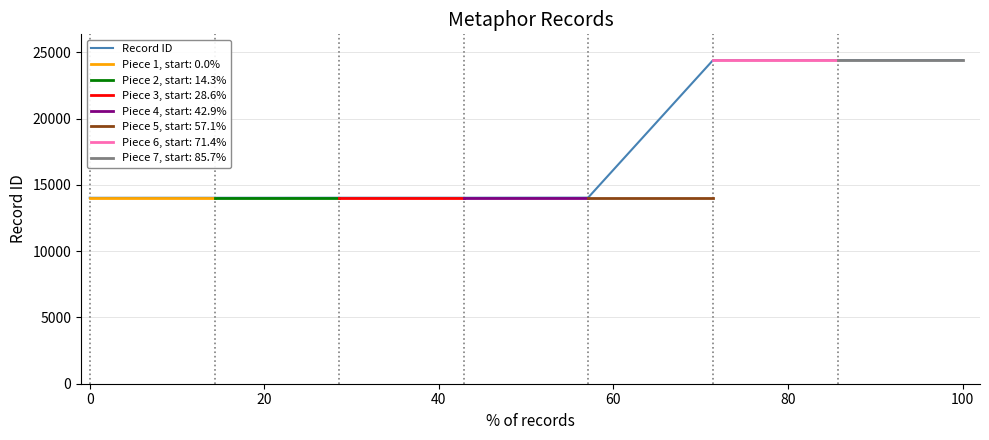

What is the minimum value for Record ID?

14031